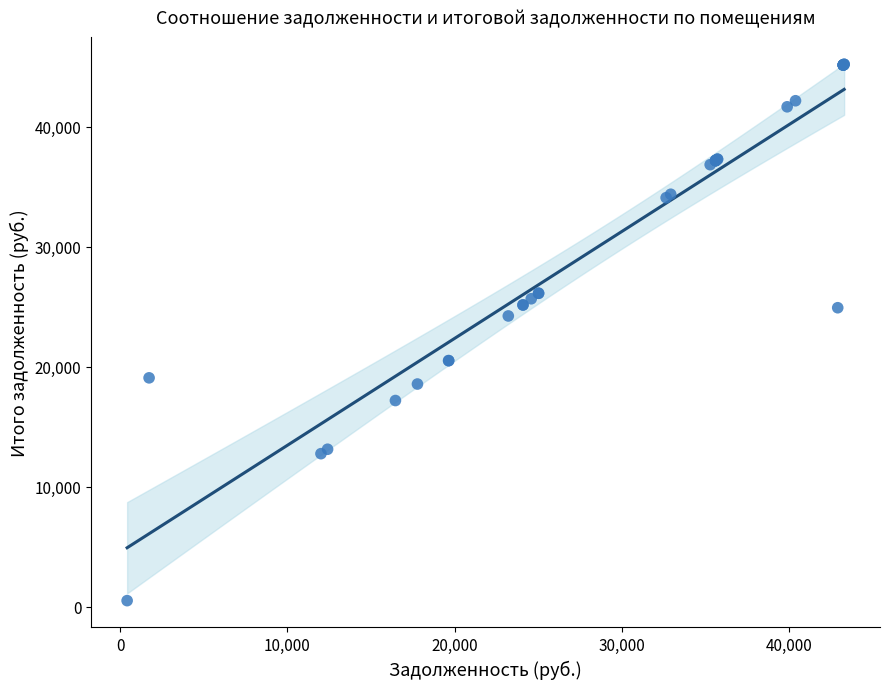

What Y value in the scatter plot is closest to 22857?

24232.8